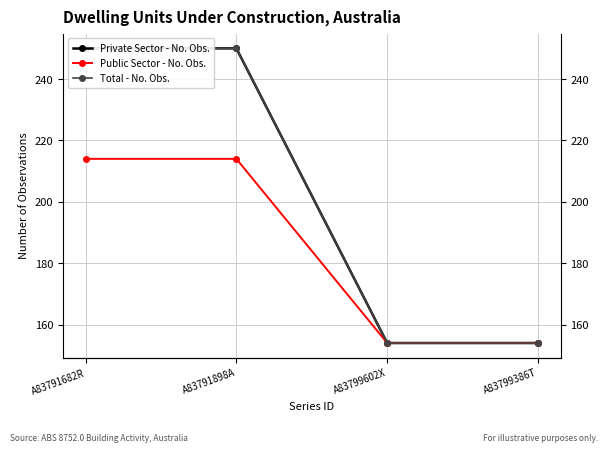

True or false: Public Sector - No. Obs. and Total - No. Obs. cross at least once.

False